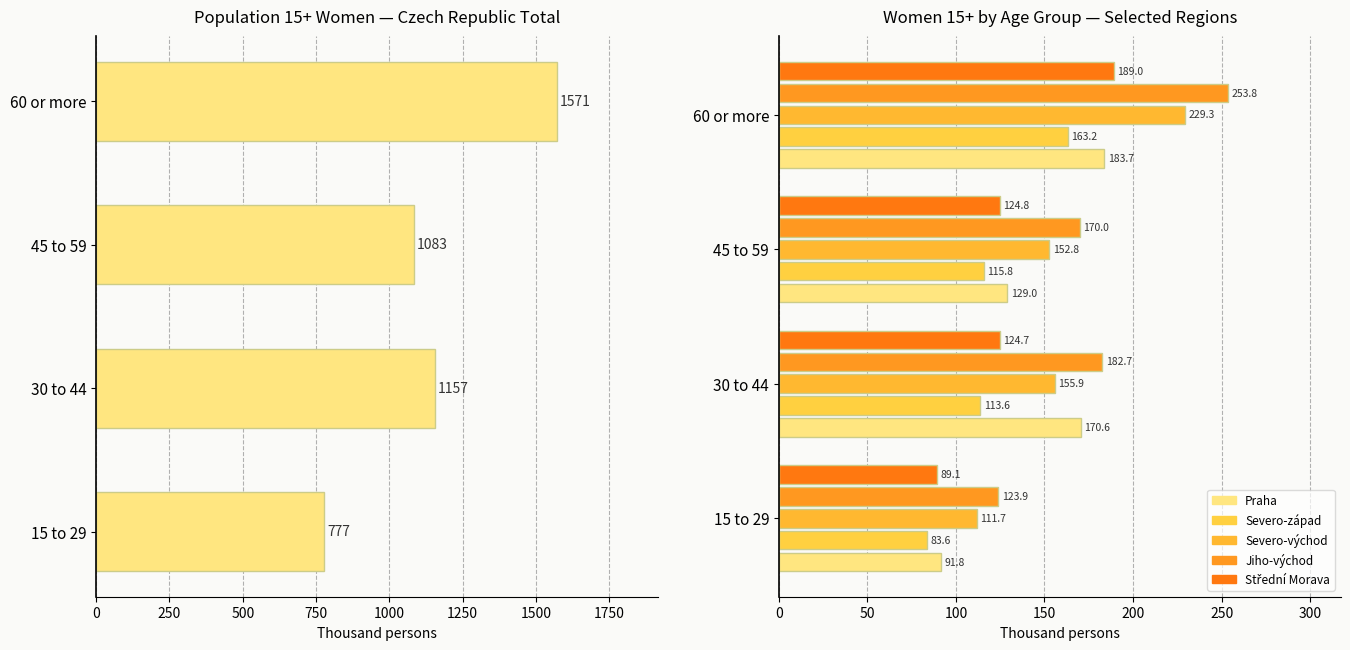

Count the number of categories in the chart.

4